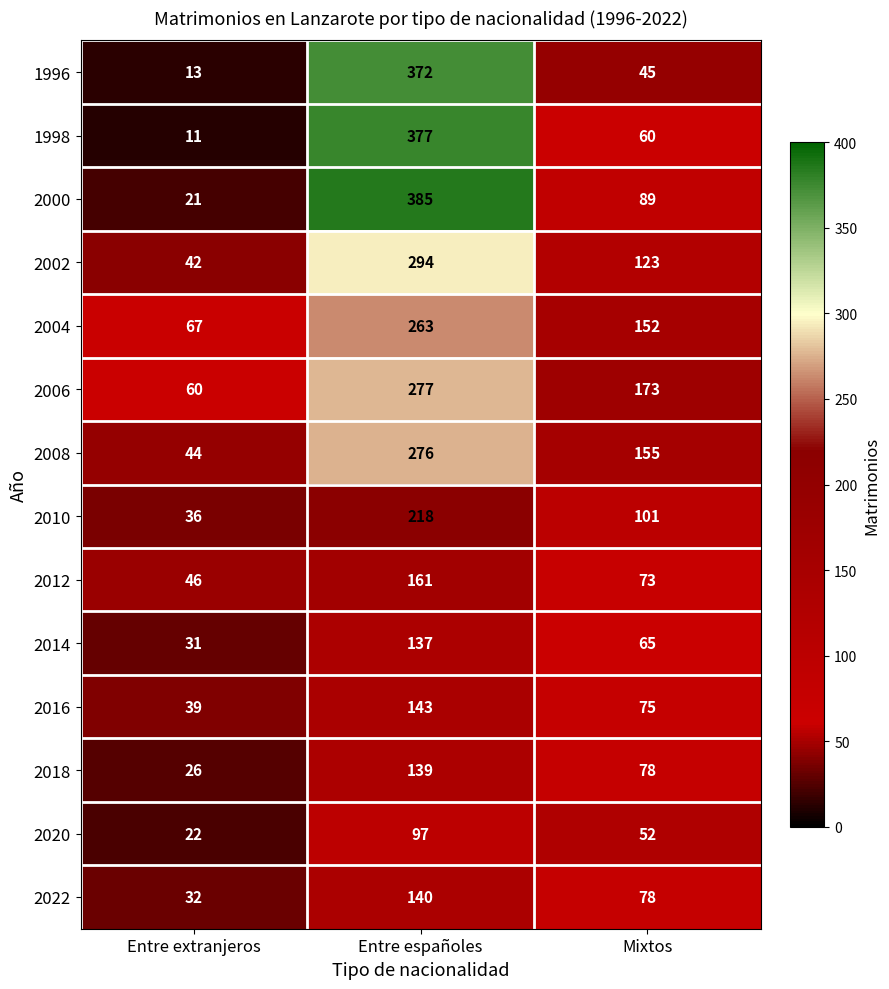

Which series changed the most between Entre extranjeros and Mixtos?

2006